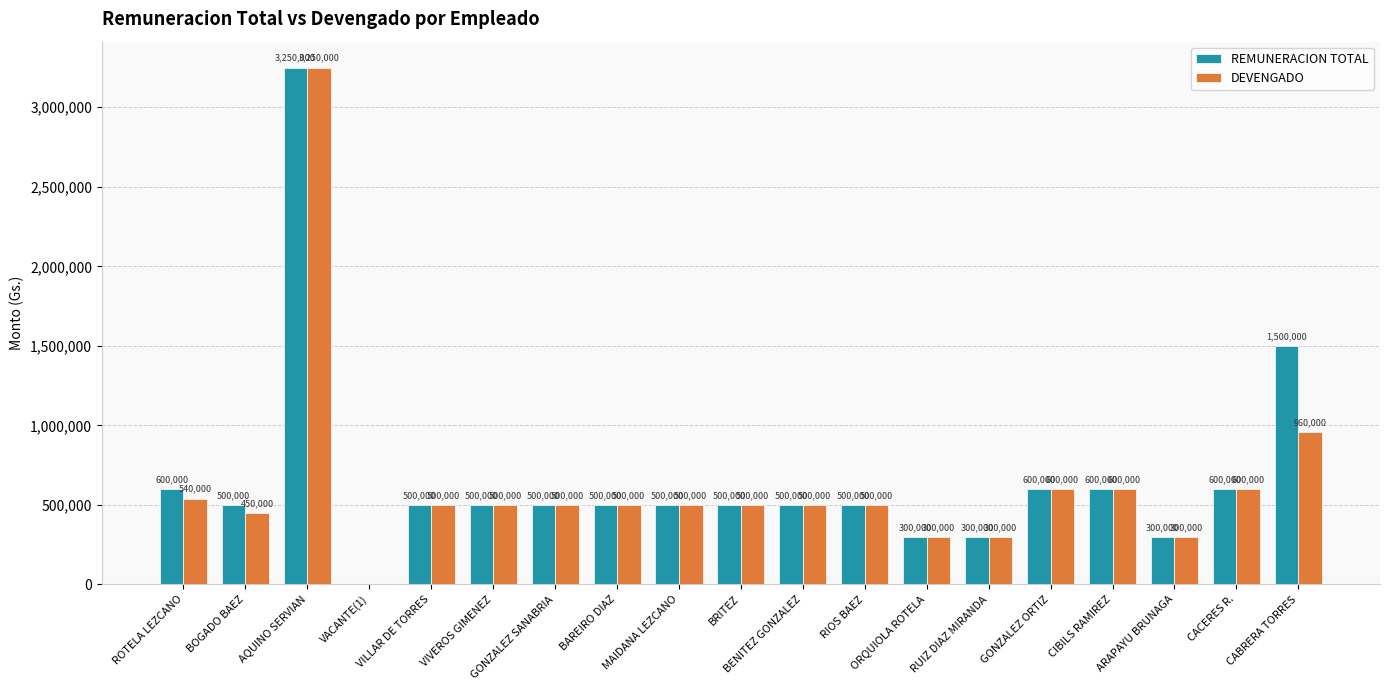

What is the total value across all series at GONZALEZ SANABRIA?

1000000